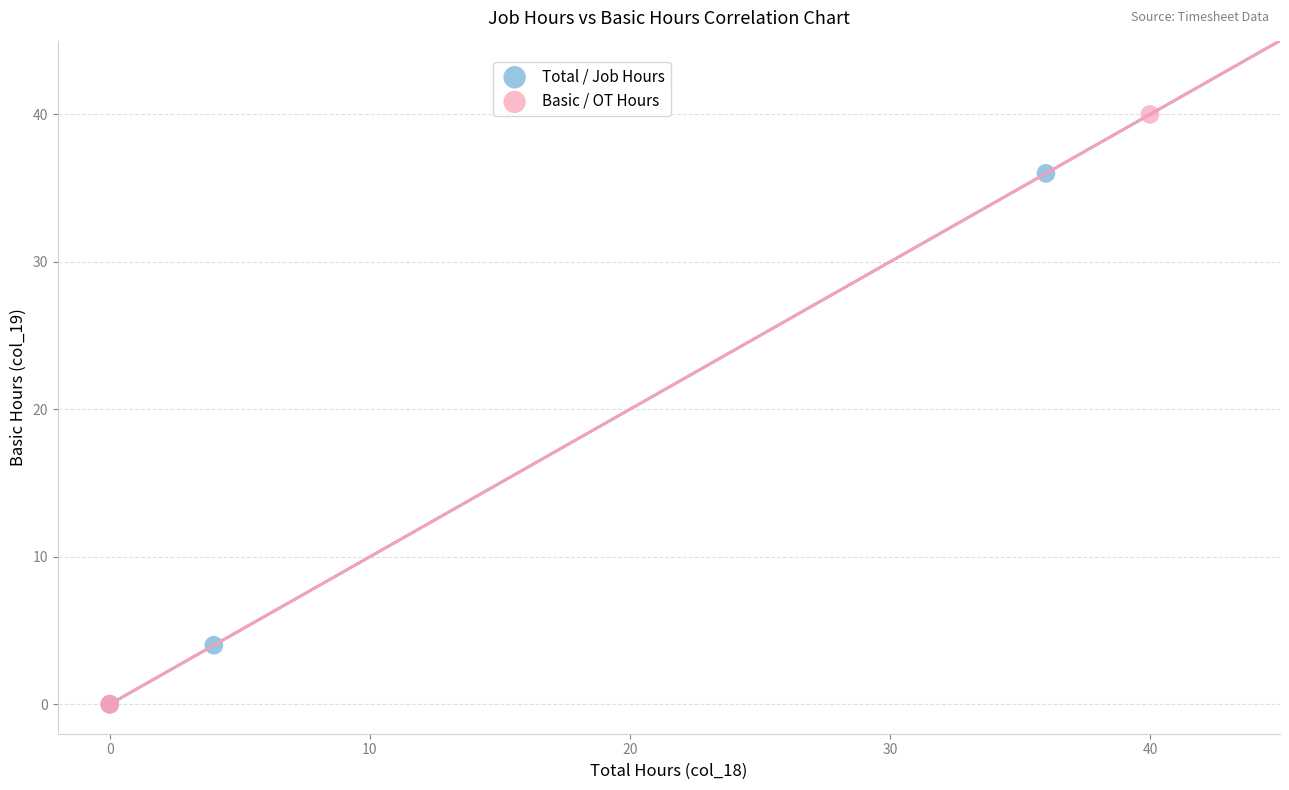

Which series reaches the maximum Y coordinate?

Basic / OT Hours